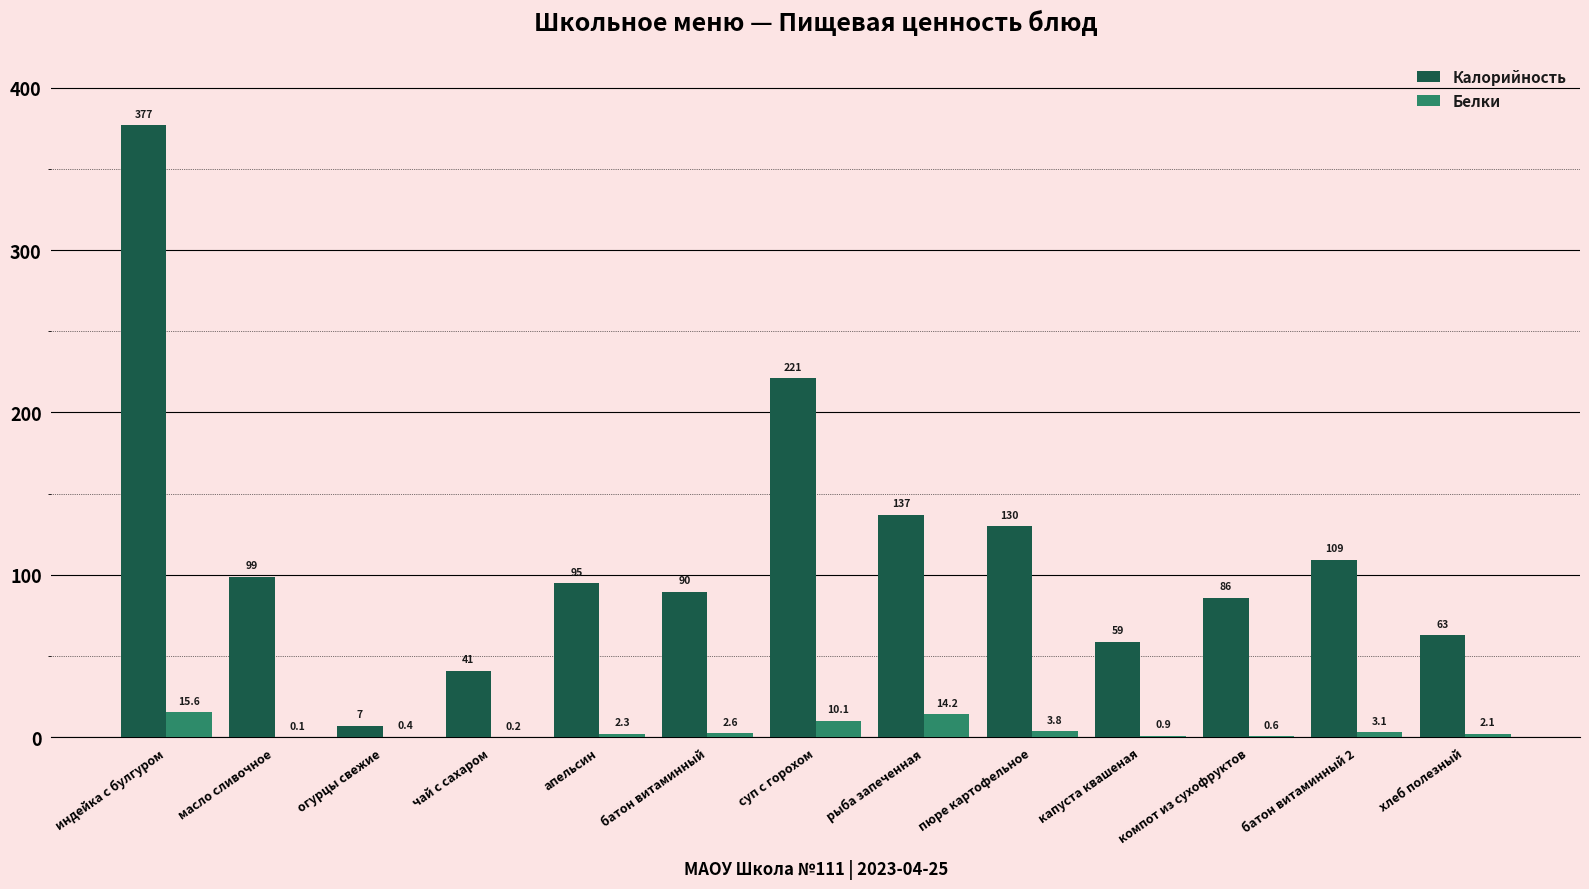

Which series has the largest total across all categories?

Калорийность